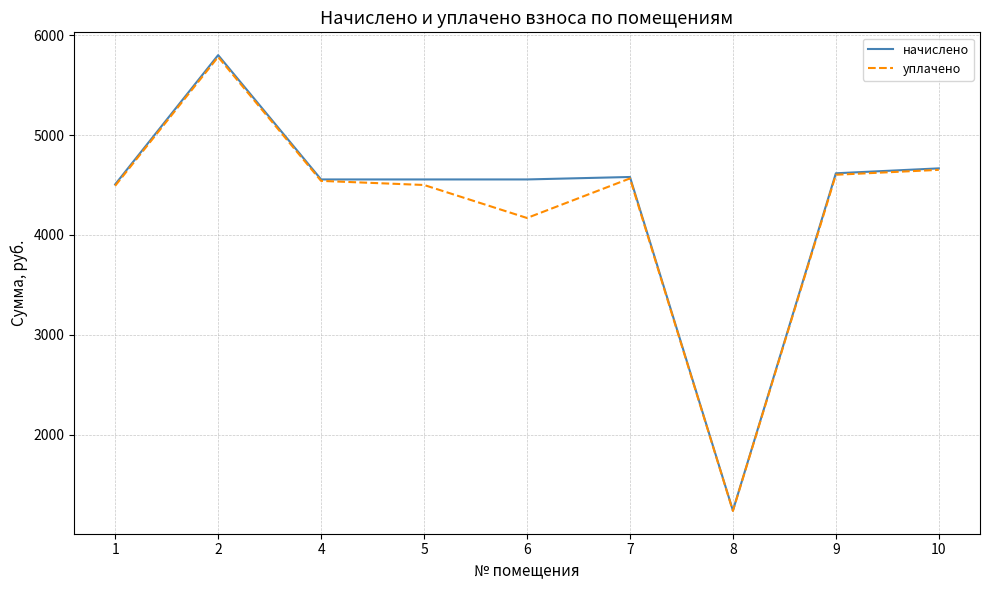

Is the value of начислено at 8 greater than the value of уплачено at 9?

No